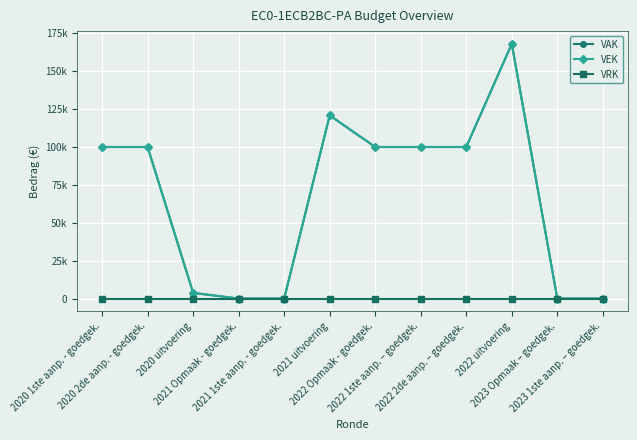

Is this an area chart (filled region under the line)?

No